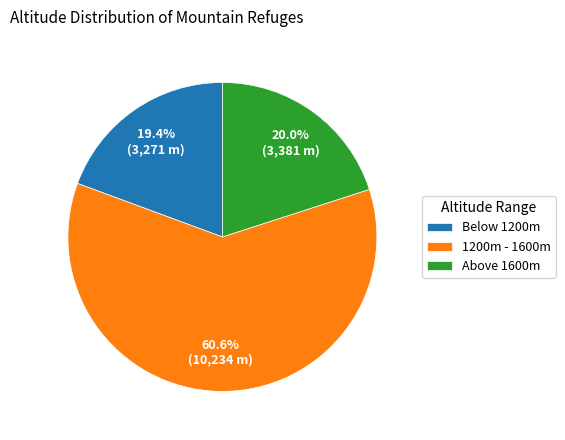

Between Below 1200m and Above 1600m, which is larger?

Above 1600m